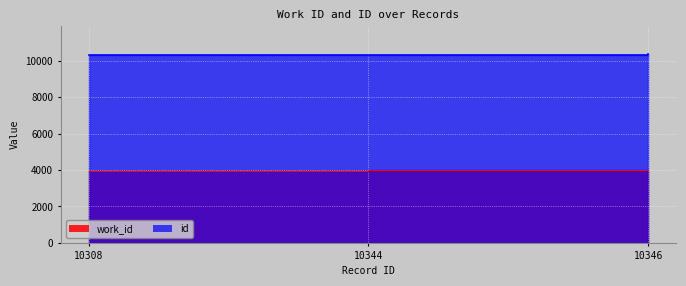

List the labels in order of work_id value, smallest first.

10308, 10344, 10346